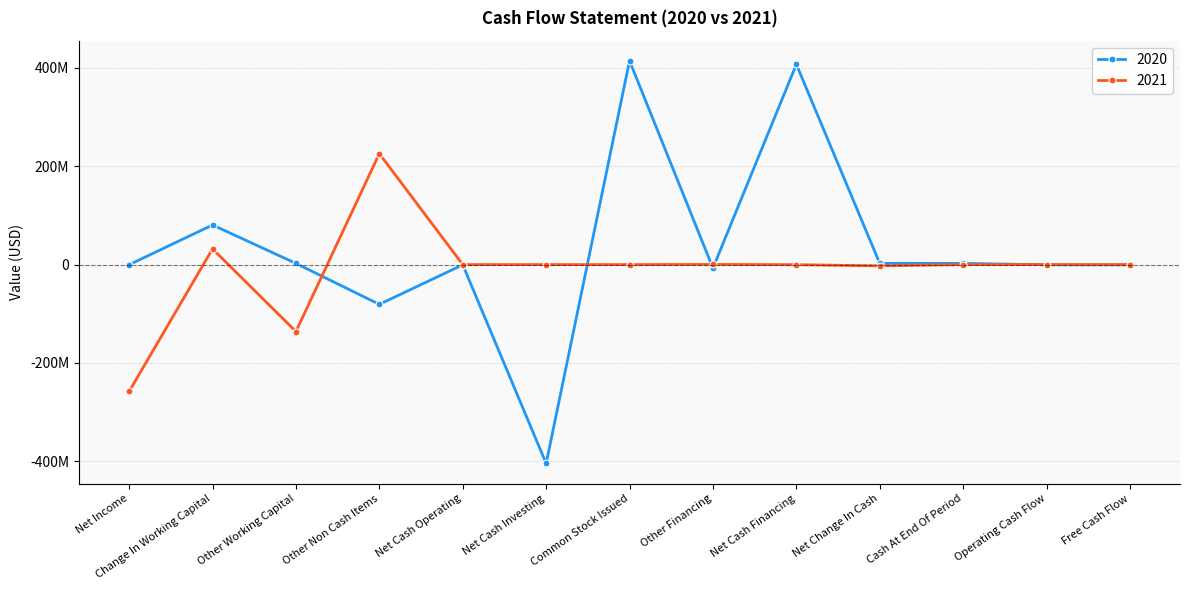

Is the value of 2021 at Cash At End Of Period greater than the value of 2020 at Net Cash Investing?

Yes